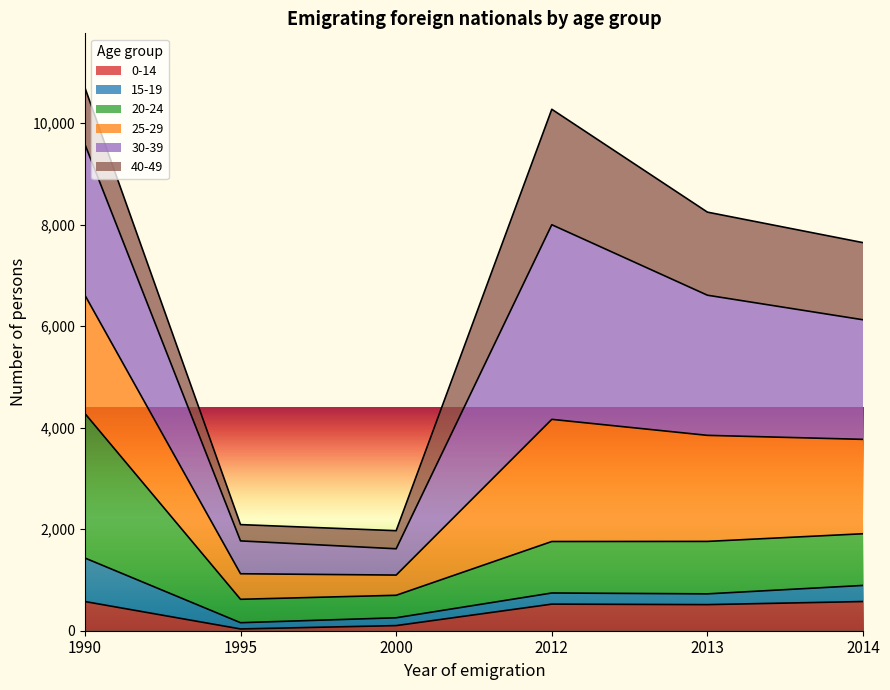

At which category is the sum across all series the highest?

1990